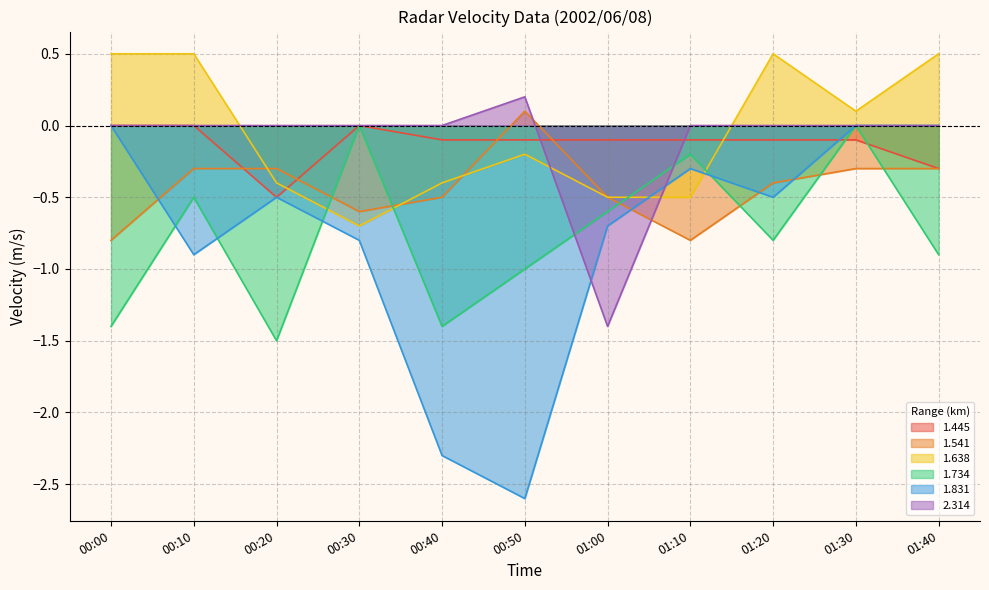

How many 1.541 values are between 0 and 1?

1